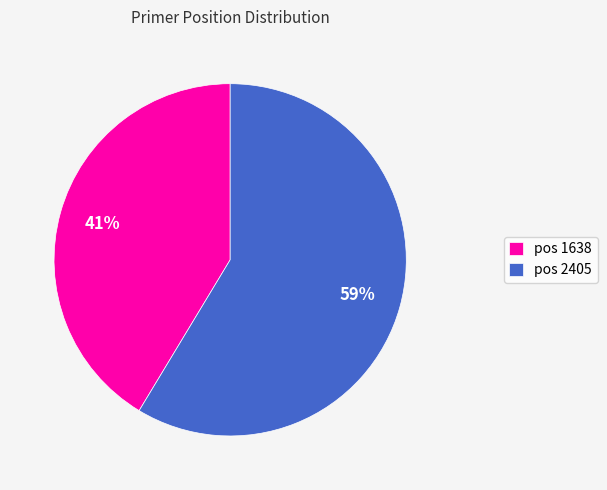

What is the majority slice?

pos 2405